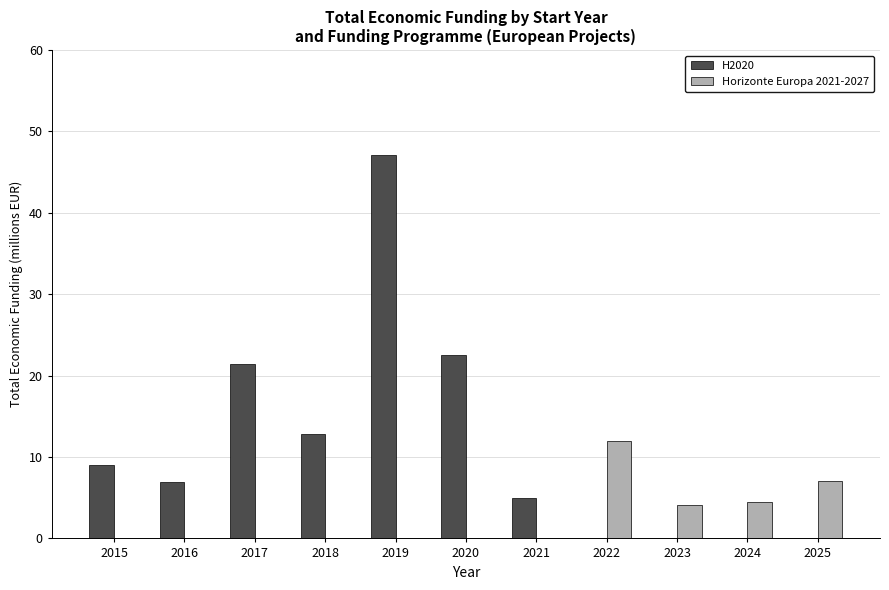

Reading left to right, extract all data points from this chart.

H2020: 9.0	6.9	21.4	12.8	47.1	22.5	5.0	0.0	0.0	0.0	0.0
Horizonte Europa 2021-2027: 0.0	0.0	0.0	0.0	0.0	0.0	0.0	12.0	4.1	4.5	7.0